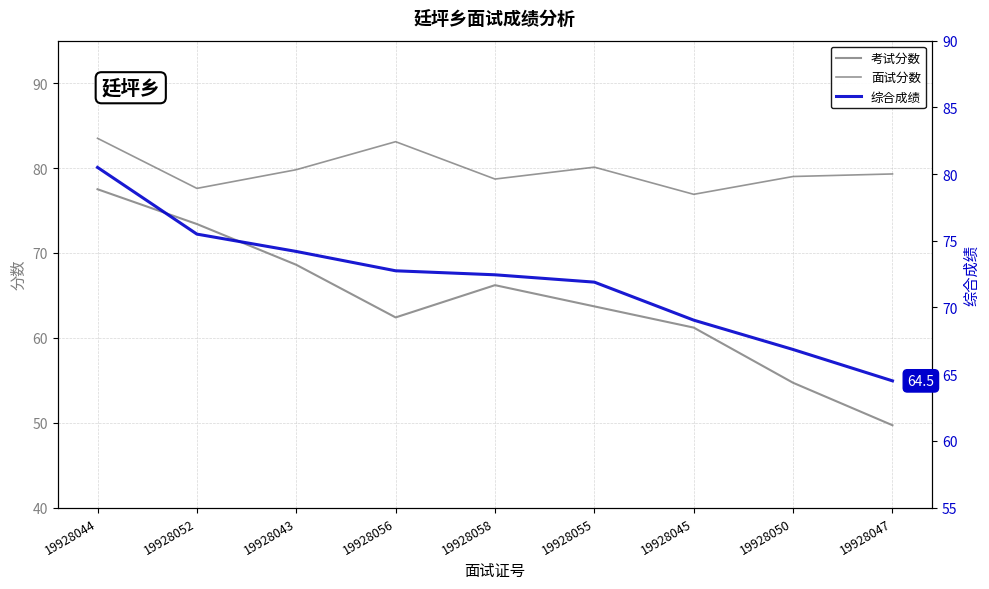

What is the difference between the maximum and minimum values in the 考试分数 series?

27.8